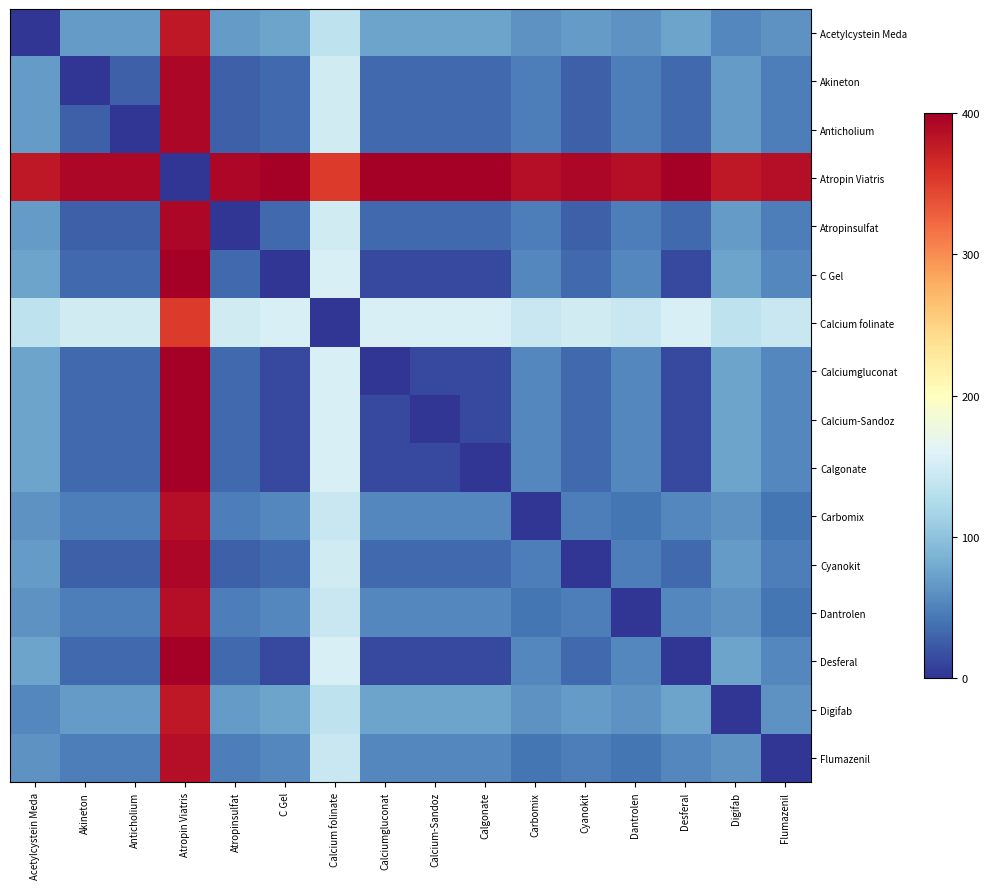

Which has a higher value, Desferal or Calcium-Sandoz?

Desferal